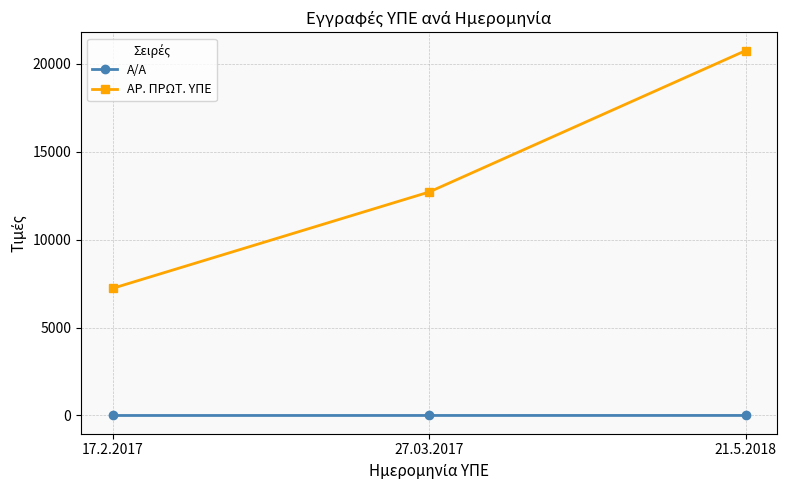

What is the label of the 1st point from the right?

21.5.2018